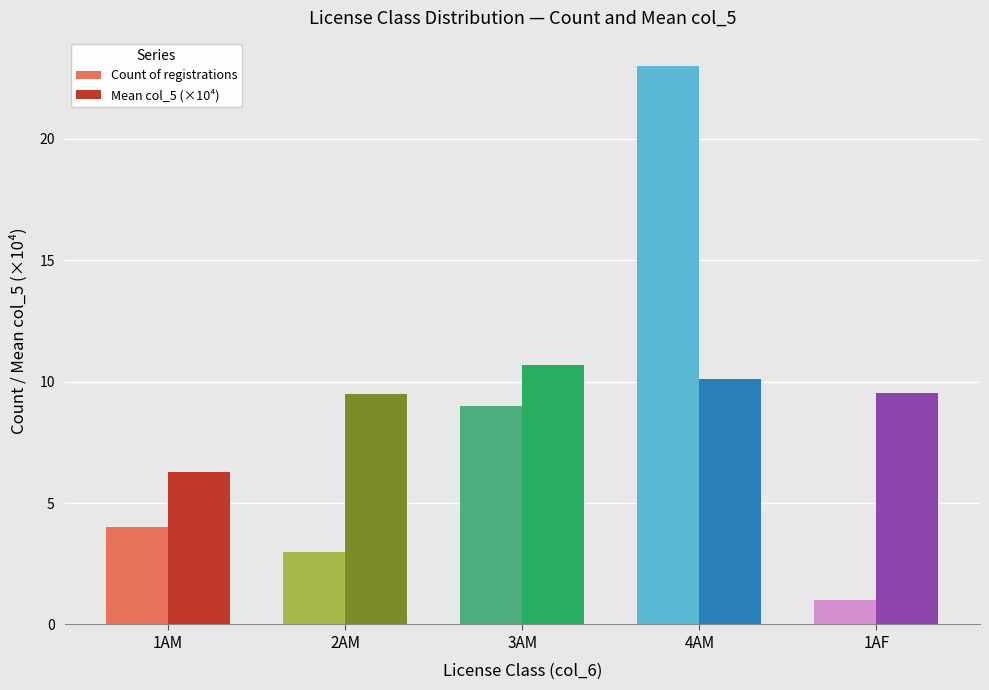

The value of Mean col_5 (×10⁴) at 3AM is 10.7. True or false?

True